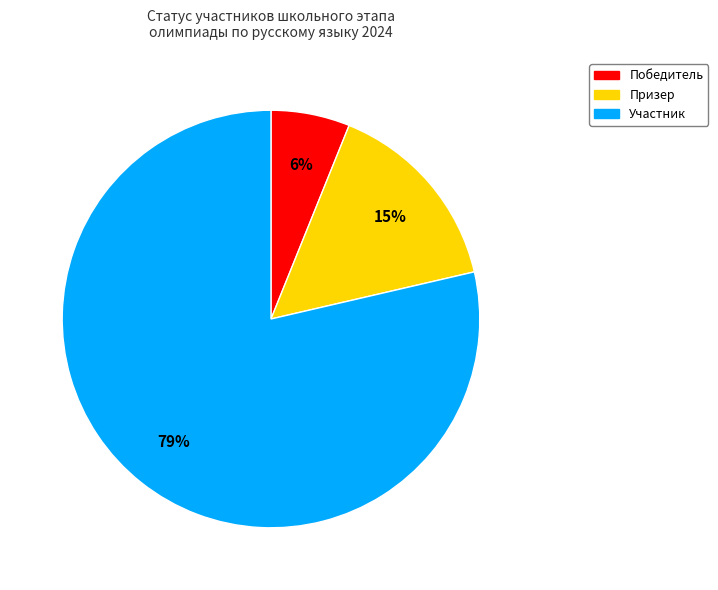

To the nearest percent, what percentage of the pie is Победитель?

6%